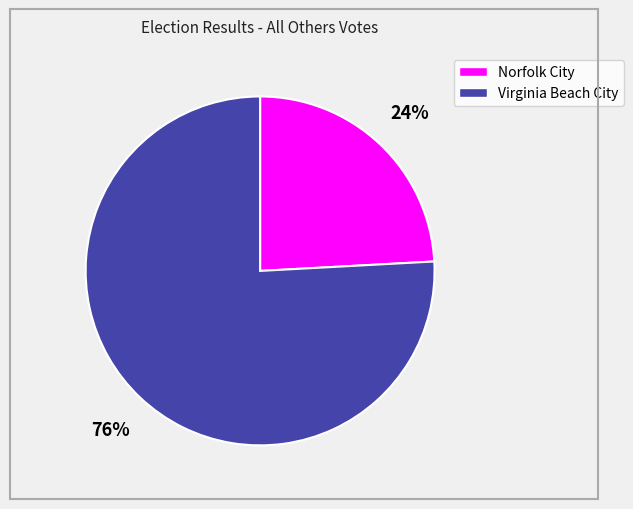

Which category accounts for the majority?

Virginia Beach City